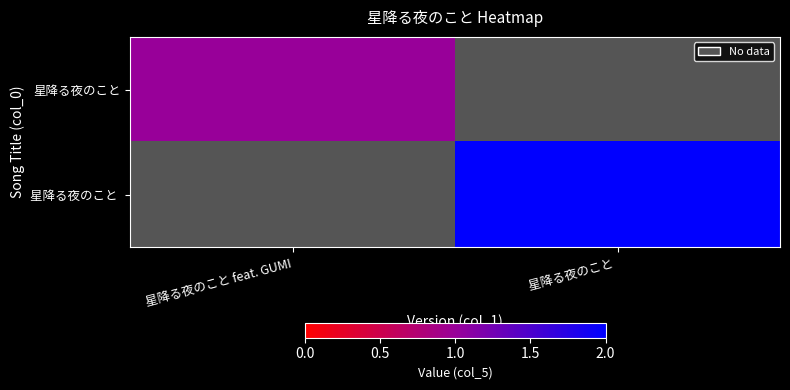

How many distinct data groups are displayed?

2